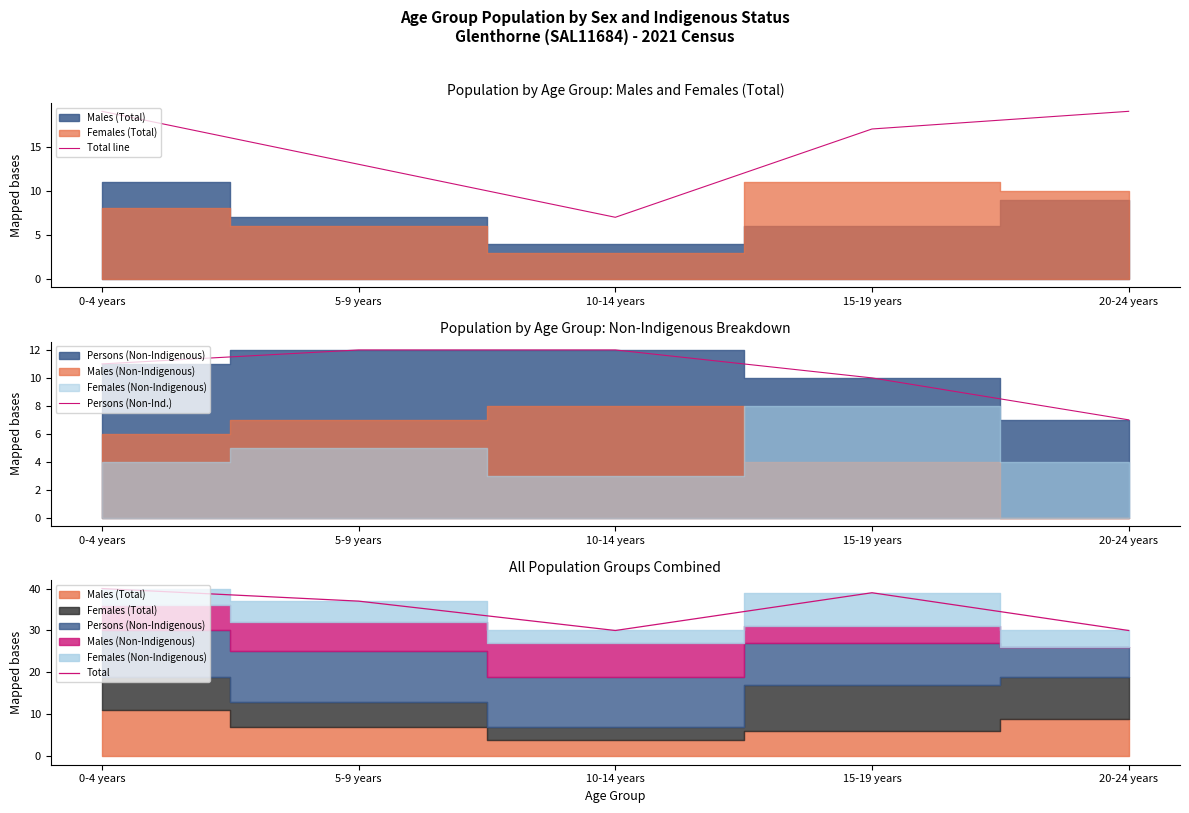

True or false: Total and Persons (Non-Ind.) cross at least once.

False